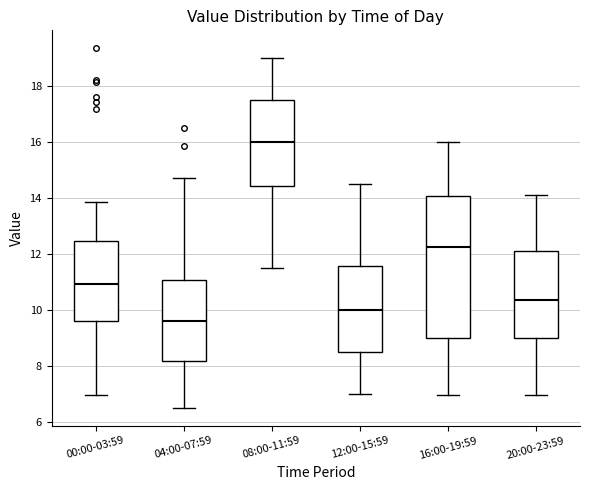

Reading left to right, read every box against the y-axis: the position of its median line, the range the box covers, and the ends of its whiskers. The values are not printed on the chart, so give them approximately, as read against the axis.

00:00-03:59: median 11.0, box 9.6 to 12.4, whiskers 7.0 to 13.8
04:00-07:59: median 9.6, box 8.2 to 11.0, whiskers 6.6 to 14.8
08:00-11:59: median 16.0, box 14.4 to 17.6, whiskers 11.6 to 19.0
12:00-15:59: median 10.0, box 8.6 to 11.6, whiskers 7.0 to 14.6
16:00-19:59: median 12.2, box 9.0 to 14.0, whiskers 7.0 to 16.0
20:00-23:59: median 10.4, box 9.0 to 12.2, whiskers 7.0 to 14.2